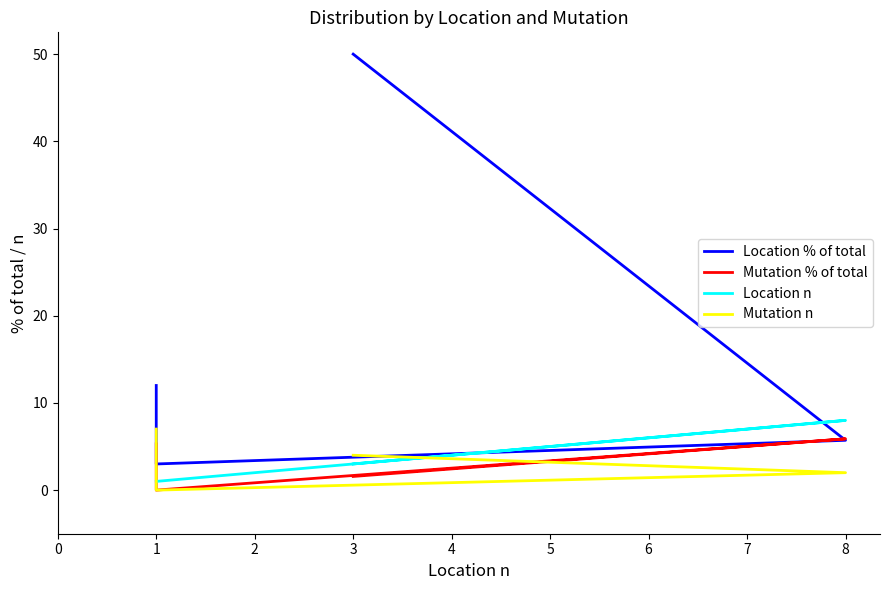

Which series ends up on top after the final intersection of Mutation % of total and Location n?

Mutation % of total